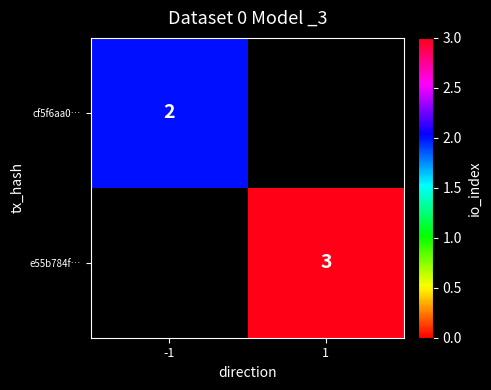

Which has a higher value, -1 or 1?

1